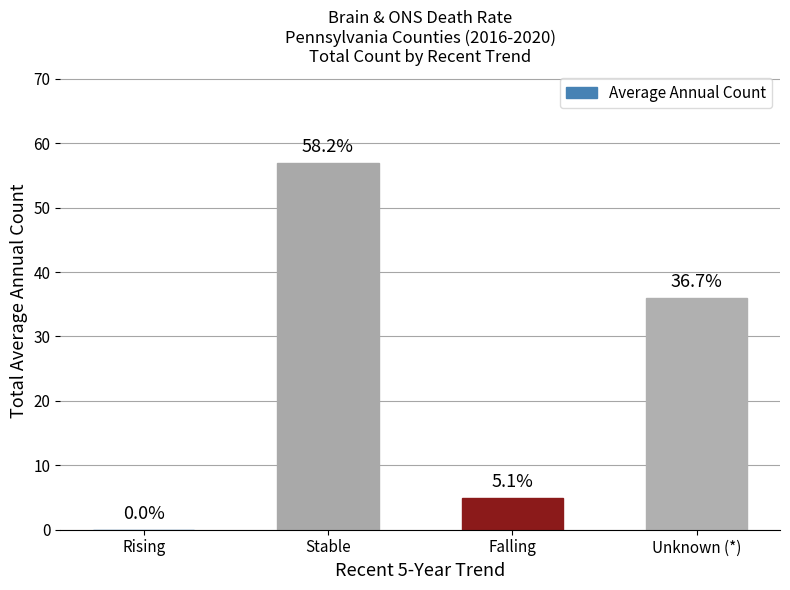

At which category does the chart reach its peak across all series?

Stable